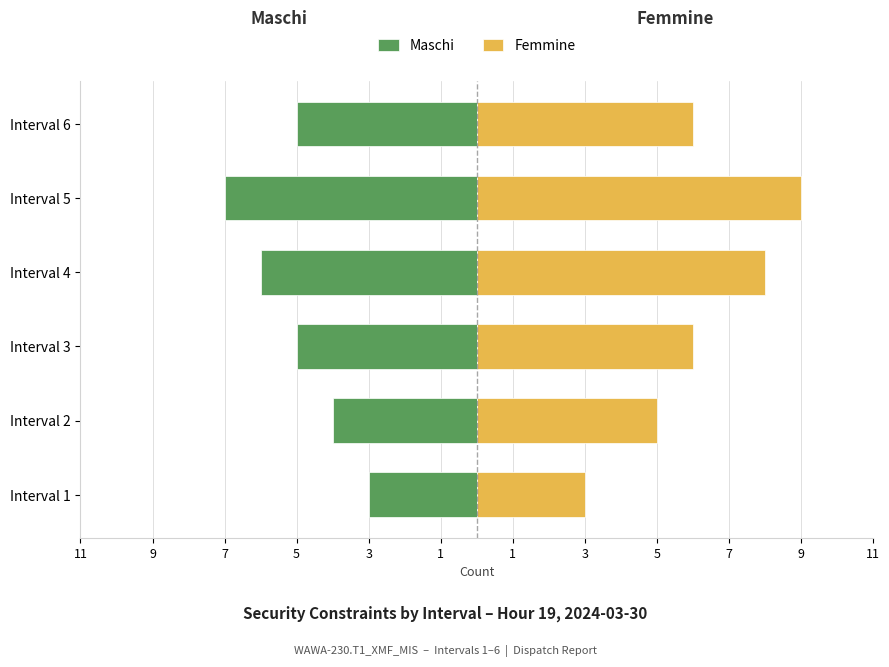

Which series has the largest range (max minus min)?

Femmine